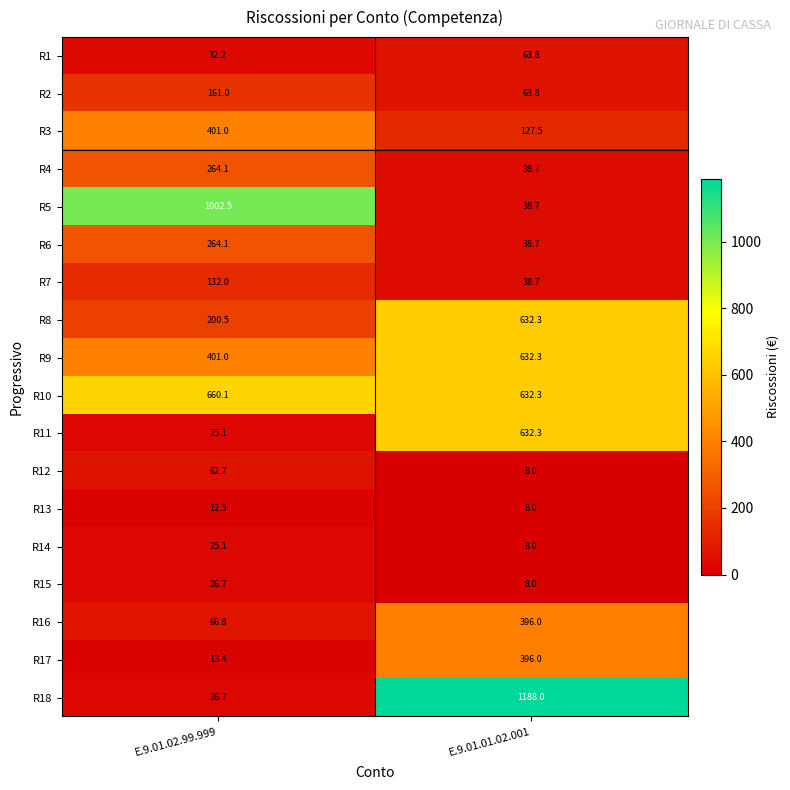

Which category has the lowest value across all series?

E.9.01.01.02.001